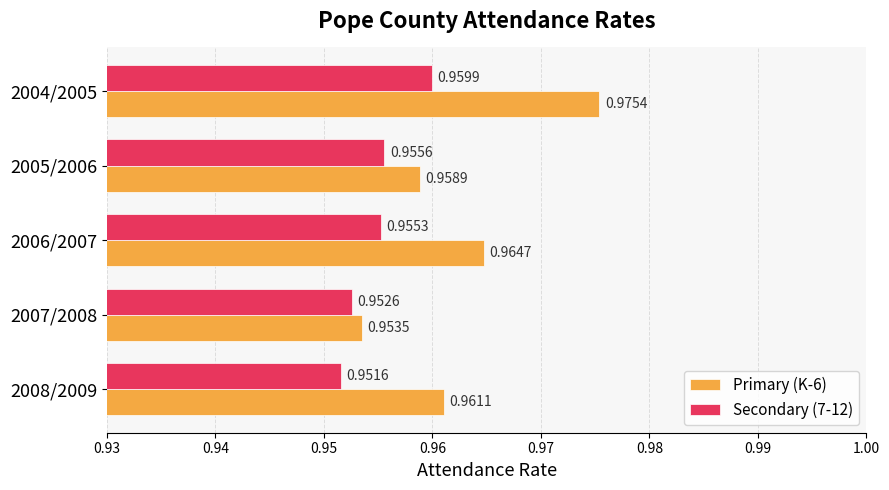

Which series has the widest spread of values?

Primary (K-6)